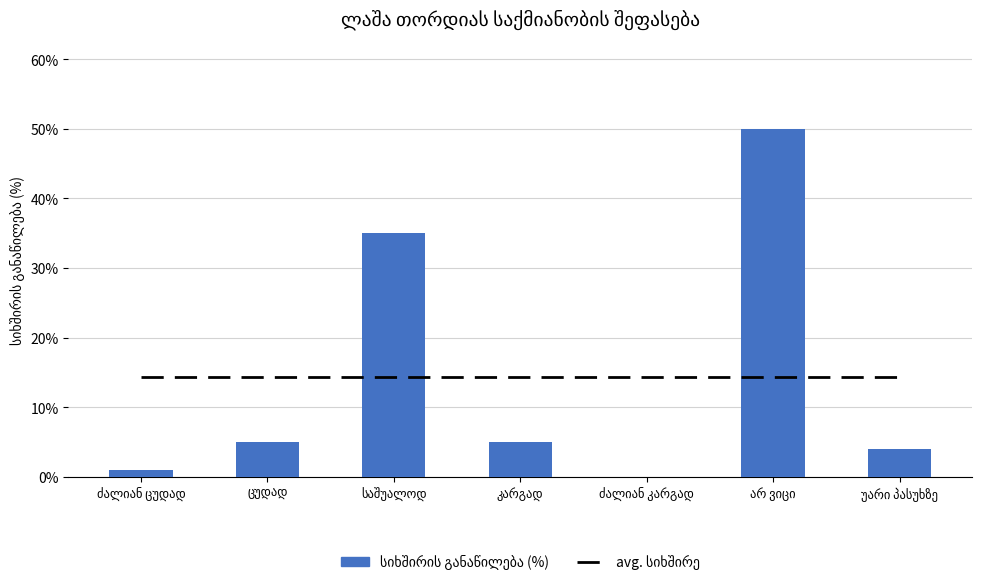

What is the sum of all avg. სიხშირე values?

100.0